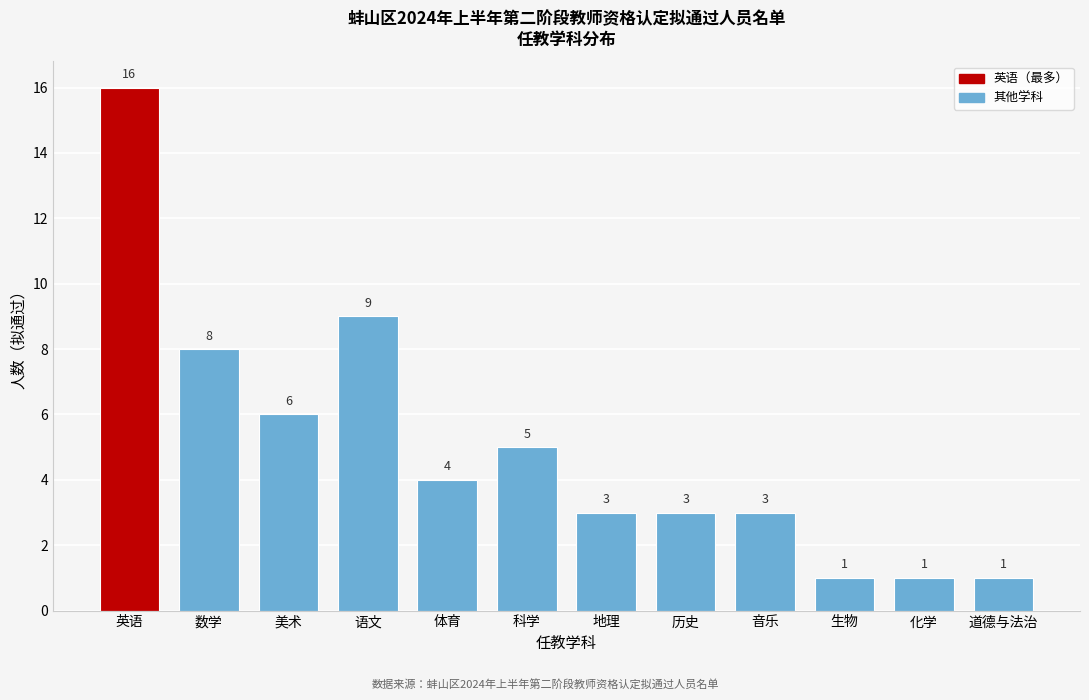

Reading left to right, list all the values displayed in this chart.

16	8	6	9	4	5	3	3	3	1	1	1